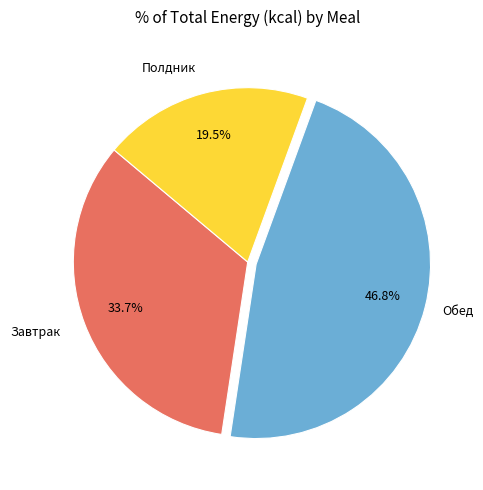

How many slices are in this pie chart?

3